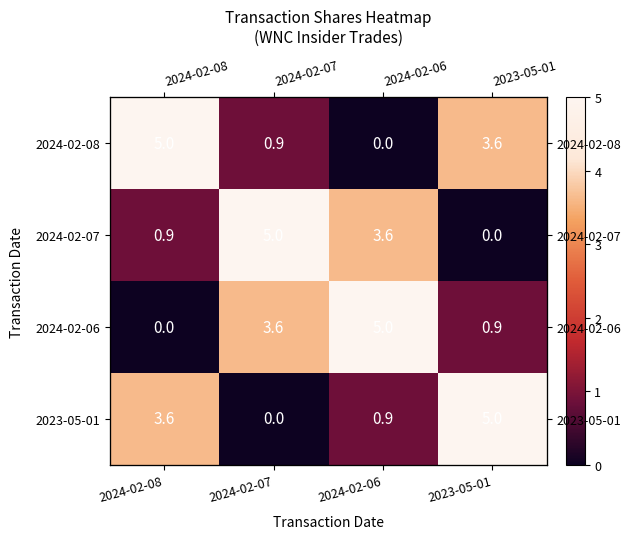

The value of 2024-02-07 at 2024-02-07 is 7.0. True or false?

False